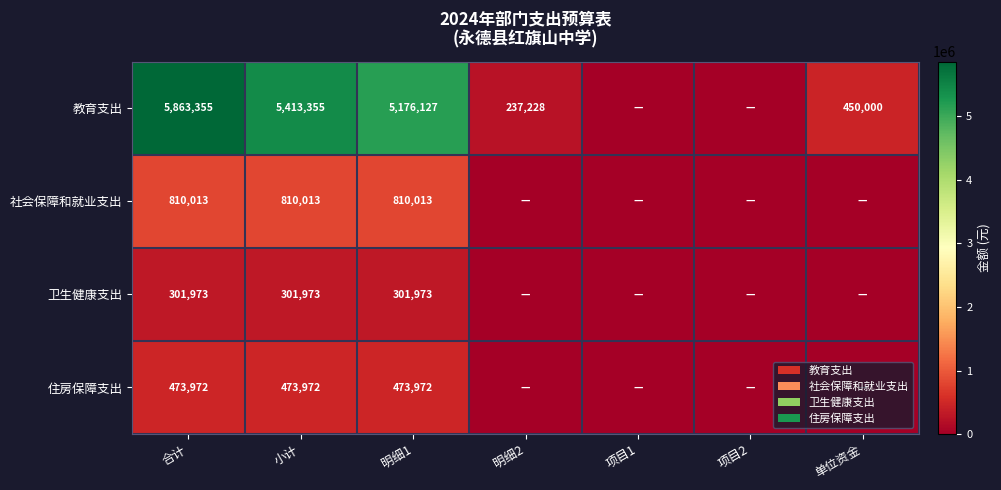

At 小计, list the series in order from largest to smallest.

教育支出, 社会保障和就业支出, 住房保障支出, 卫生健康支出